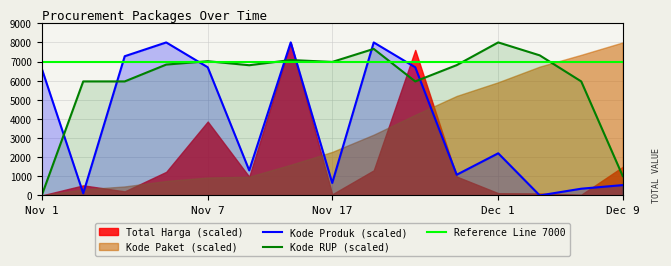

True or false: Kode Produk (scaled) and Kode RUP (scaled) intersect in this chart.

True